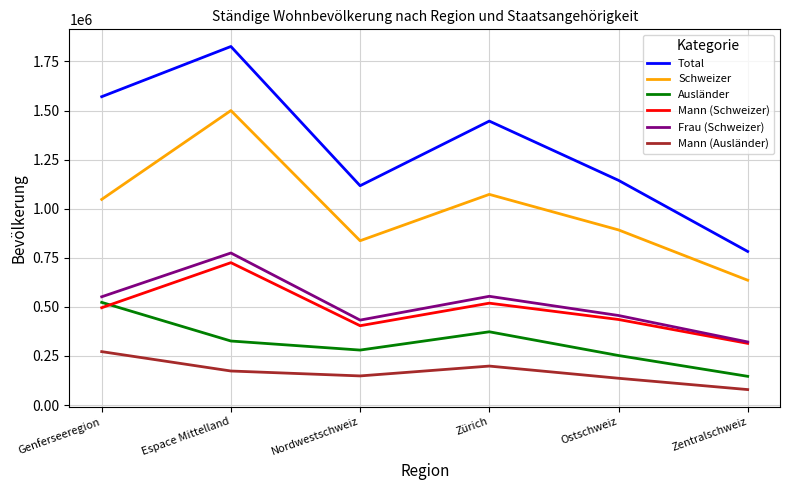

What is the difference between the highest and lowest values at Ostschweiz?

1007972